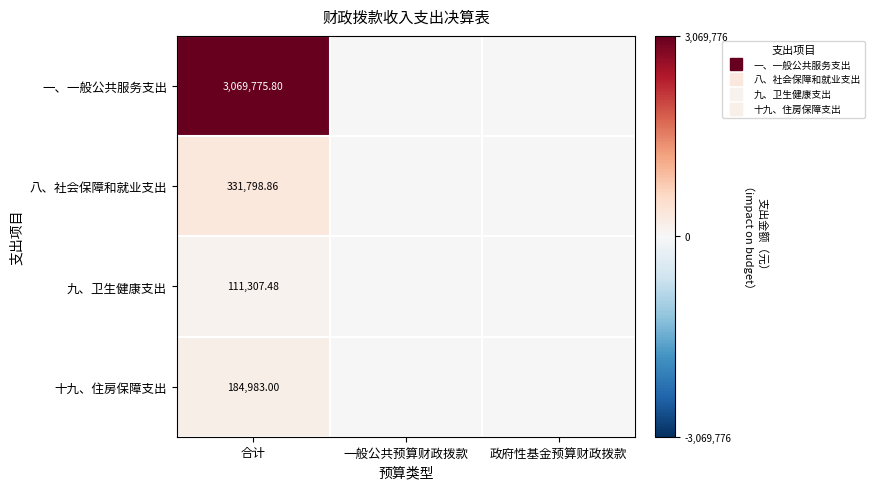

At which label is 八、社会保障和就业支出 closest to 165899?

一般公共预算财政拨款